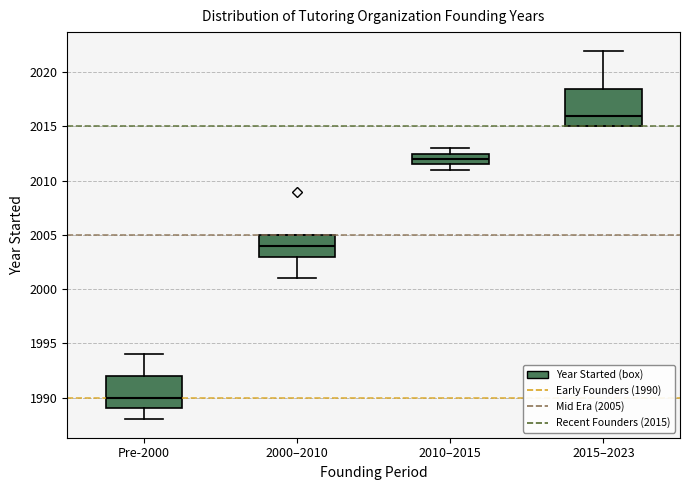

Where is the lower edge of the box for Pre-2000 on the y-axis? The values are not printed on the chart, so give them approximately, as read against the axis.

1989.0